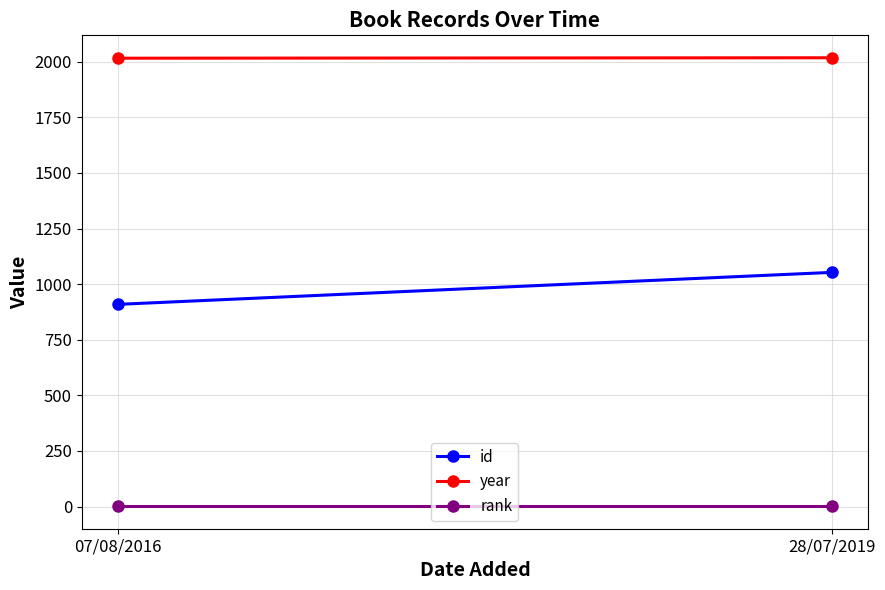

Which category has the highest value in the year series?

28/07/2019